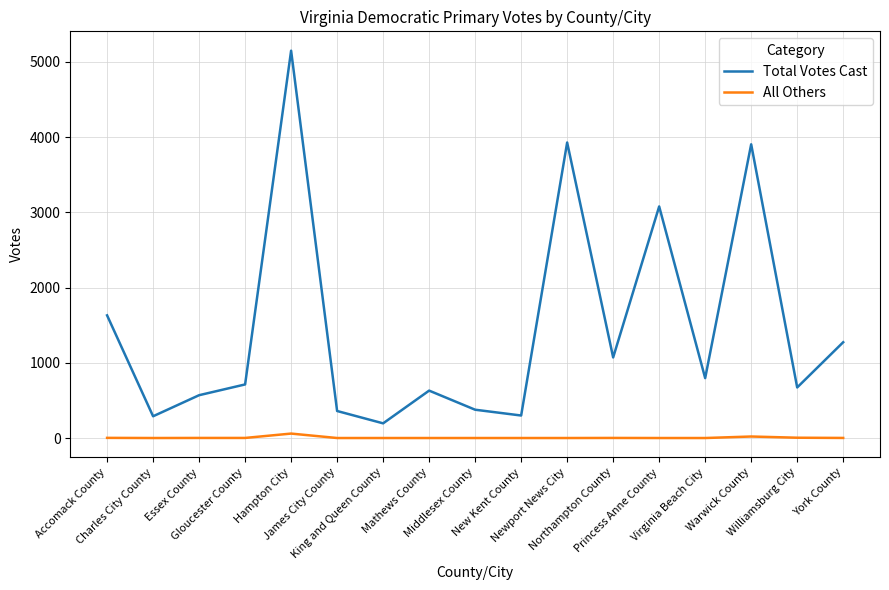

At which category is the sum across all series the highest?

Hampton City